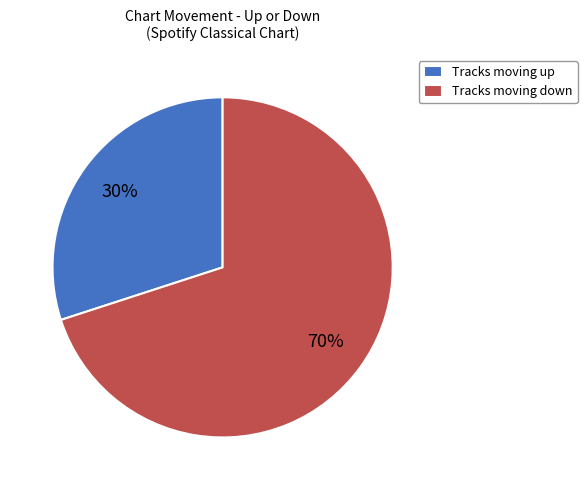

To the nearest percent, what is the difference between the Tracks moving up and Tracks moving down slice percentages?

40%